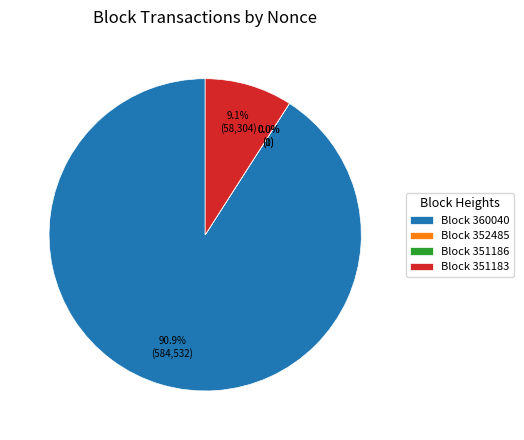

To the nearest percent, what is the average slice percentage?

25%